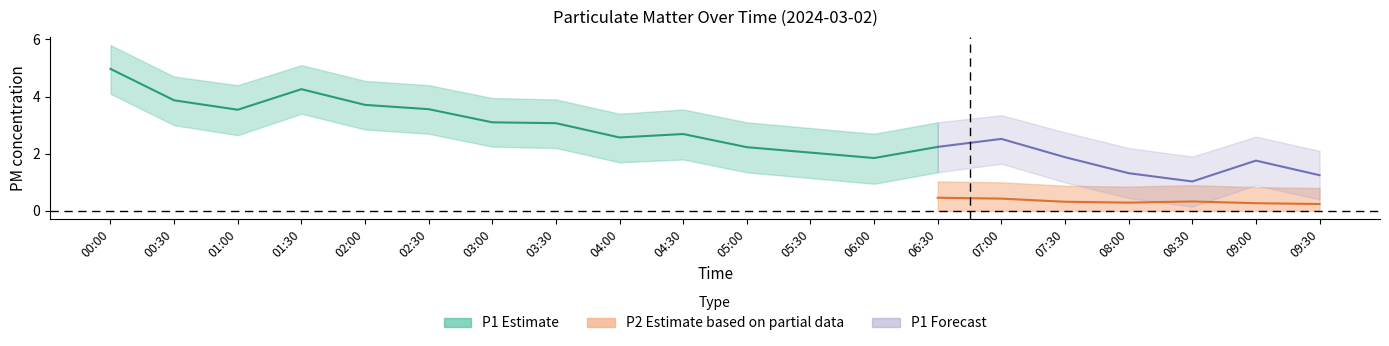

What is the sum of the P1_upper values at 08:30 and 02:00?

6.4